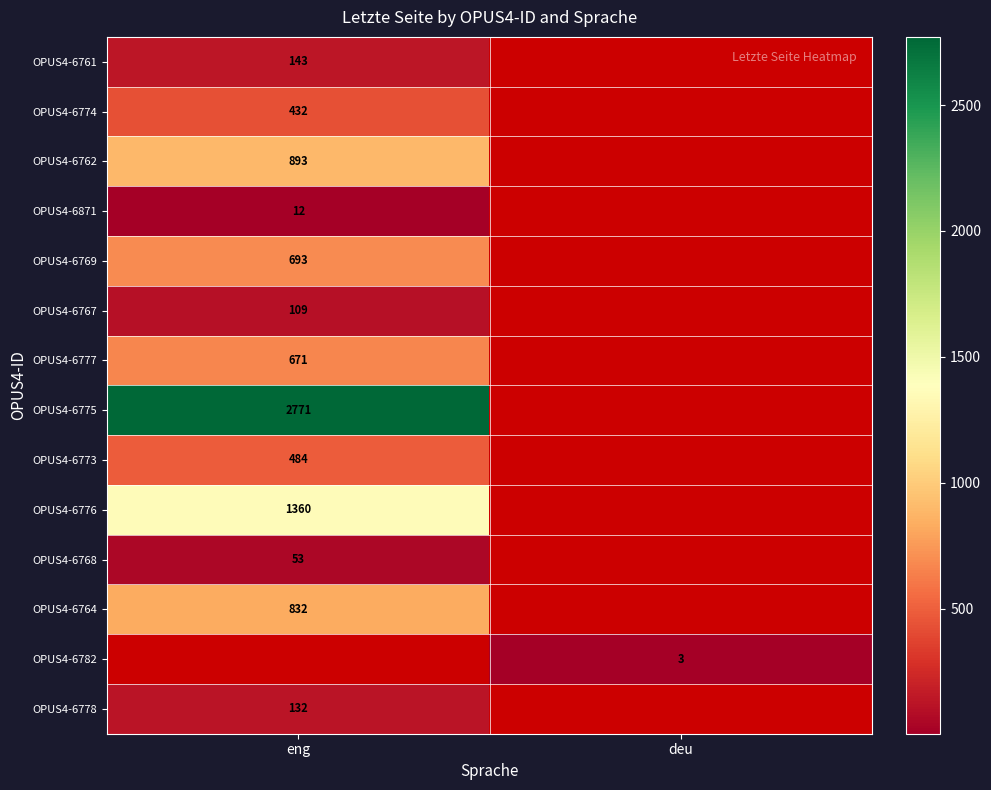

The OPUS4-6782 series shows 1 at deu. True or false?

False